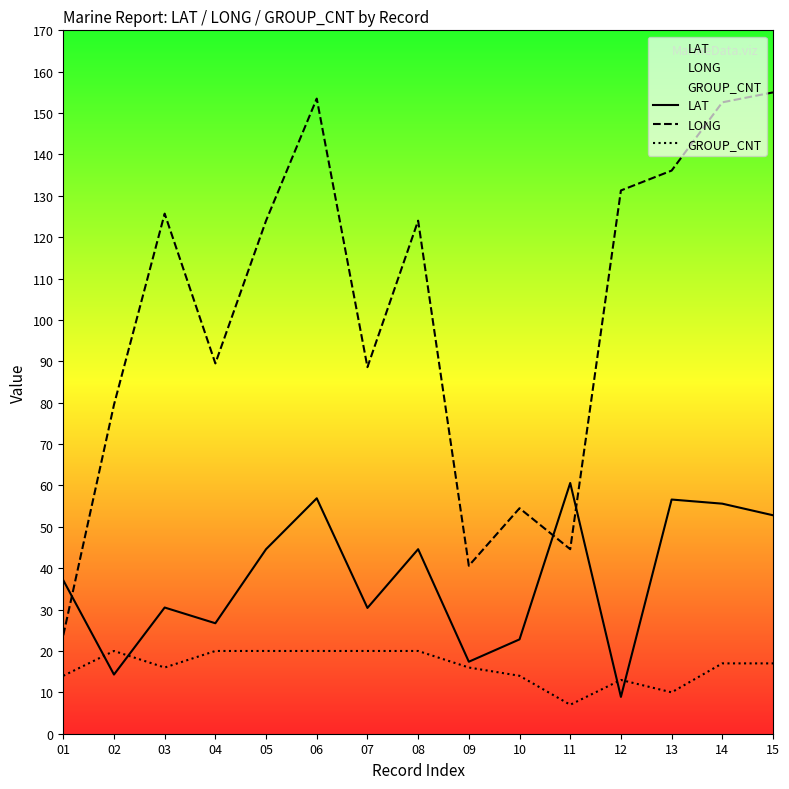

What is the average value of the GROUP_CNT series?

16.3